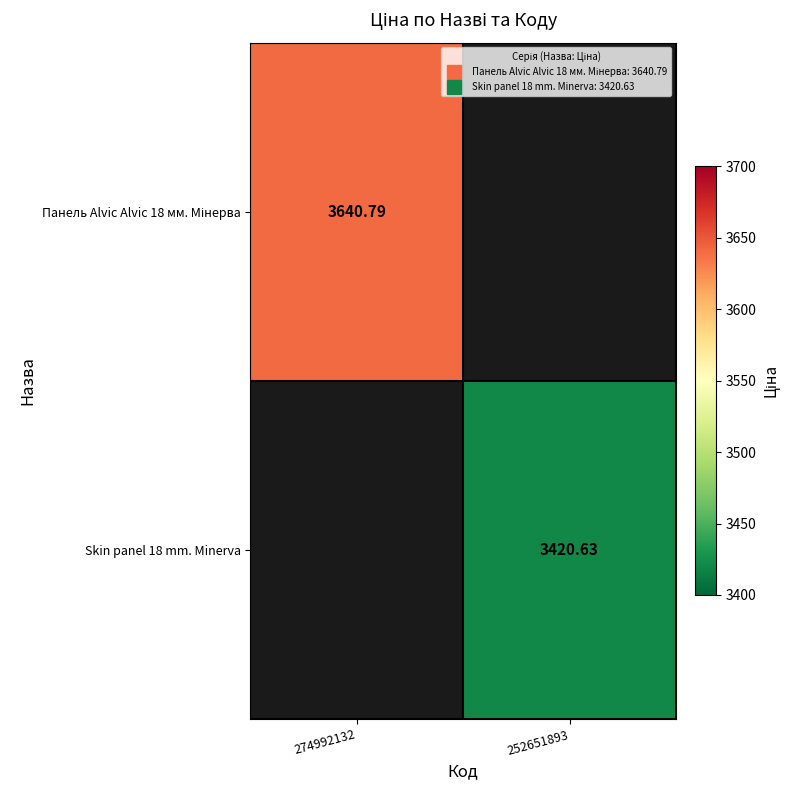

Which series has the widest spread of values?

Панель Alvic Alvic 18 мм. Мінерва